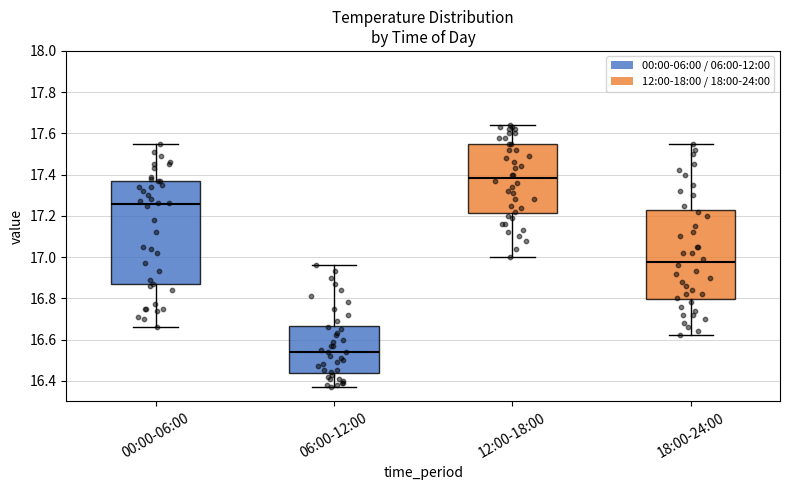

Where does the upper whisker of the box for 06:00-12:00 end on the y-axis? The values are not printed on the chart, so give them approximately, as read against the axis.

16.96